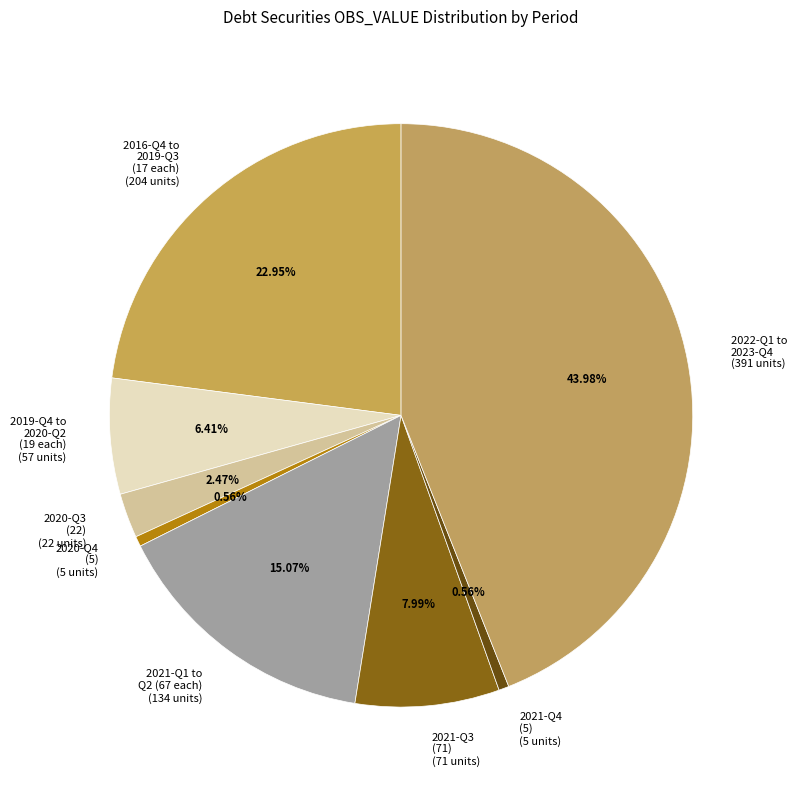

What is the ratio of the value at 2022-Q1 to 2023-Q4 to the value at 2016-Q4 to 2019-Q3 (17 each)?

1.9